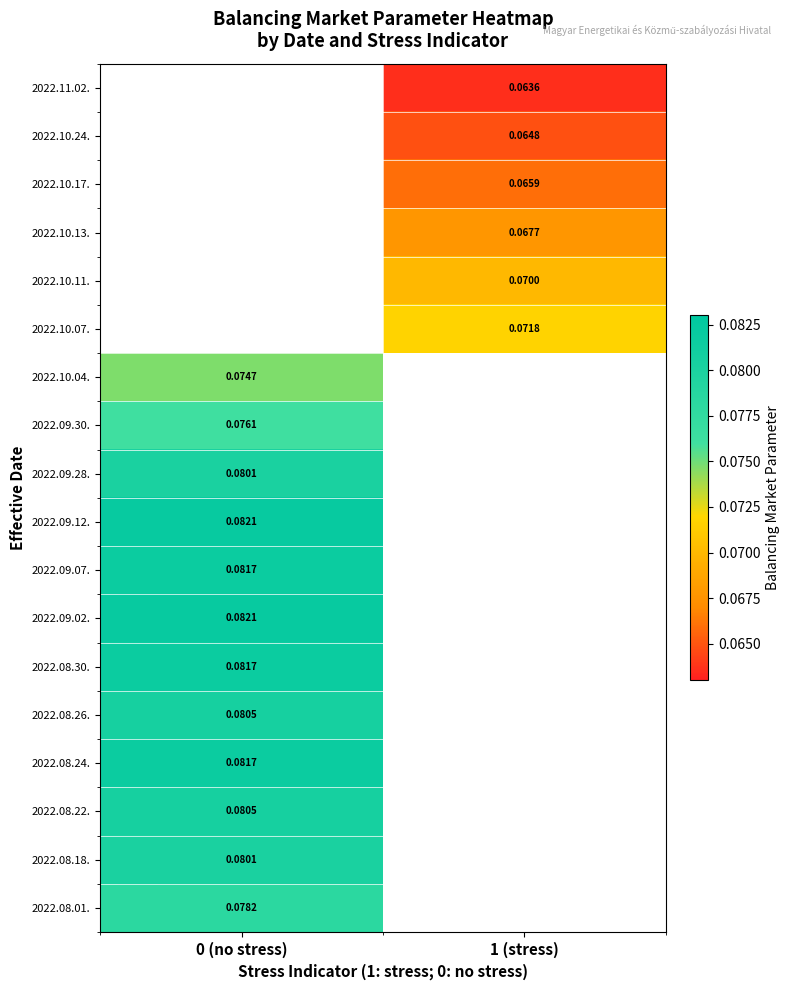

What value does the 2022.10.24. series have at 1 (stress)?

0.1